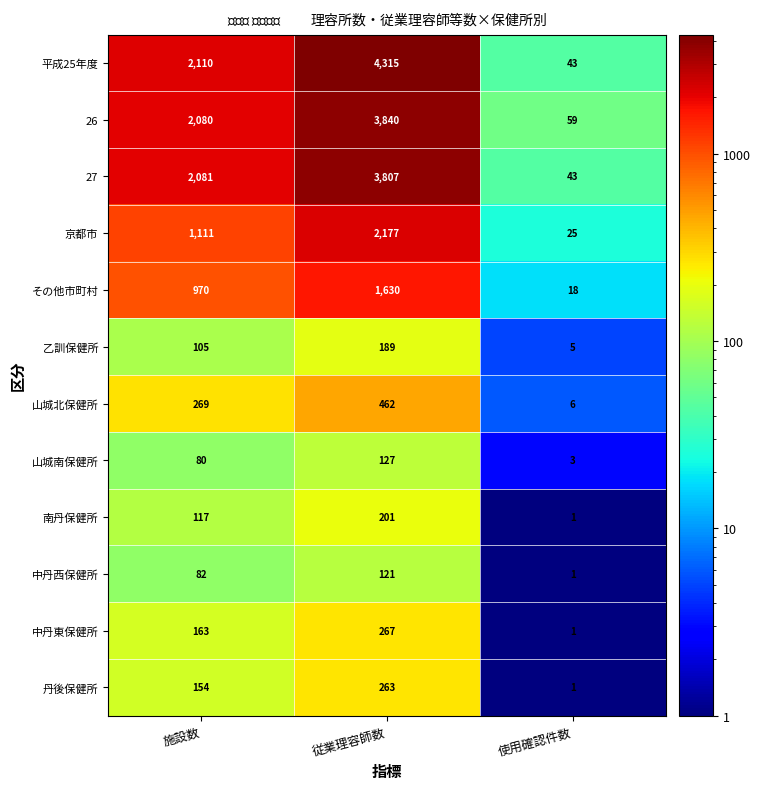

Which series has the largest total across all categories?

平成25年度